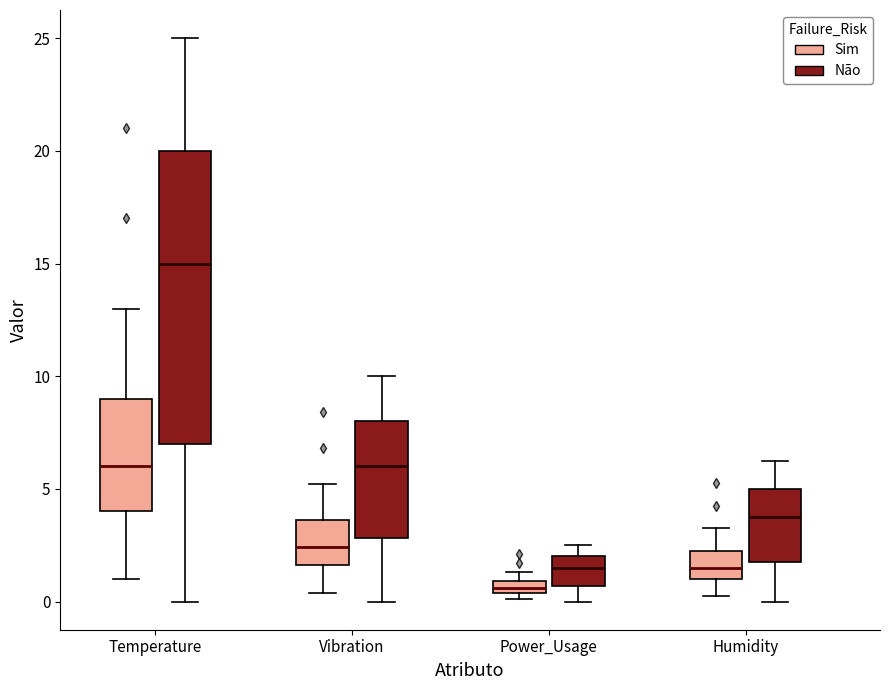

Which box has the lowest median line?

Power_Usage (Sim)